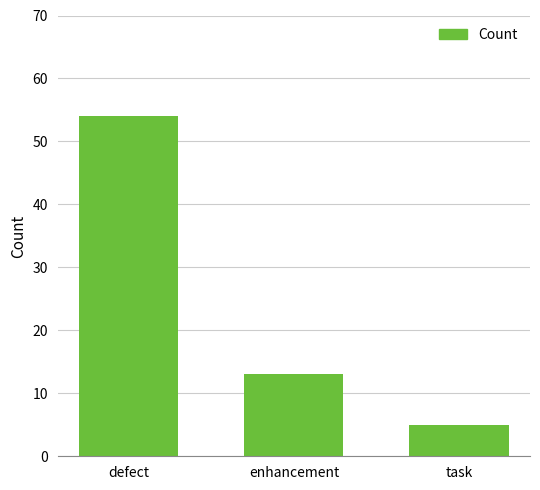

Is it true that the value at defect is 54?

True